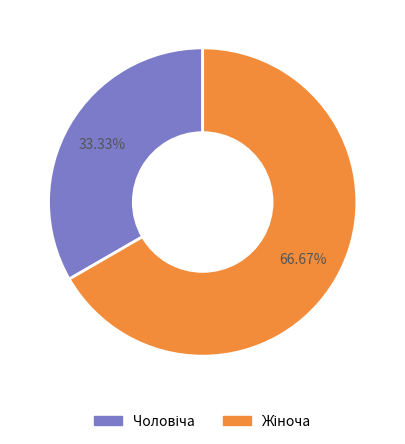

Is there any slice that represents more than half of the pie?

Yes